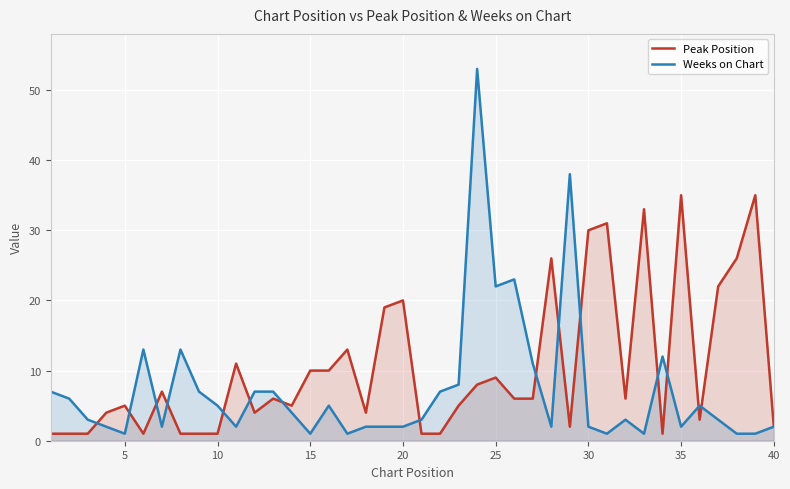

Rank the series by their average value, from highest to lowest.

Peak Position, Weeks on Chart